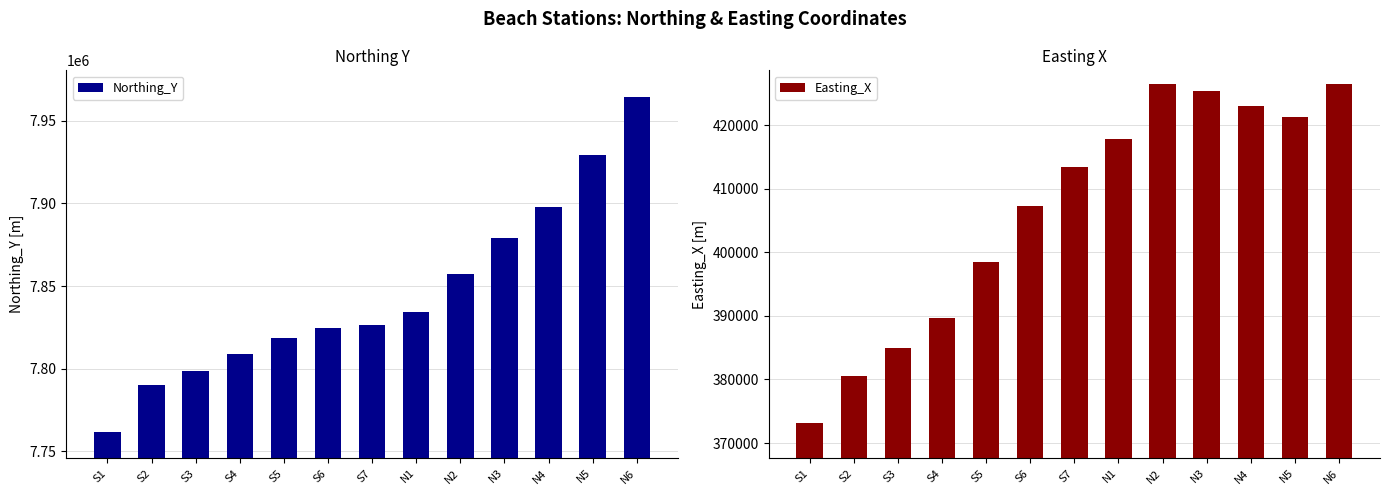

What are all the series names shown in the legend?

Northing_Y, Easting_X